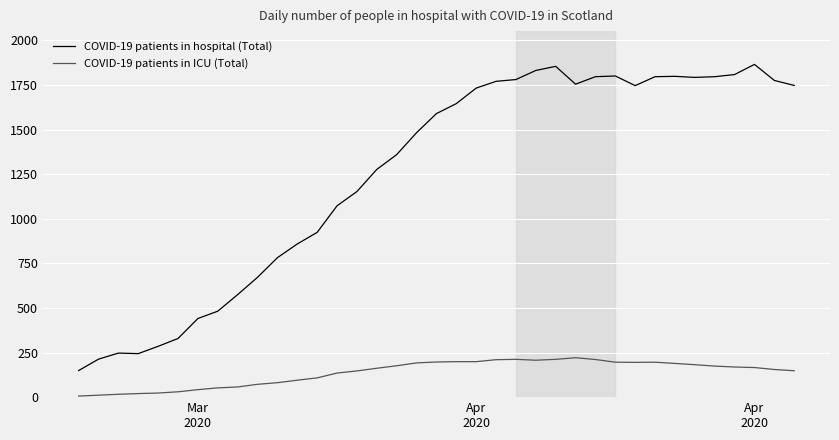

What is the difference between the maximum and minimum values in the COVID-19 patients in hospital (Total) series?

1717